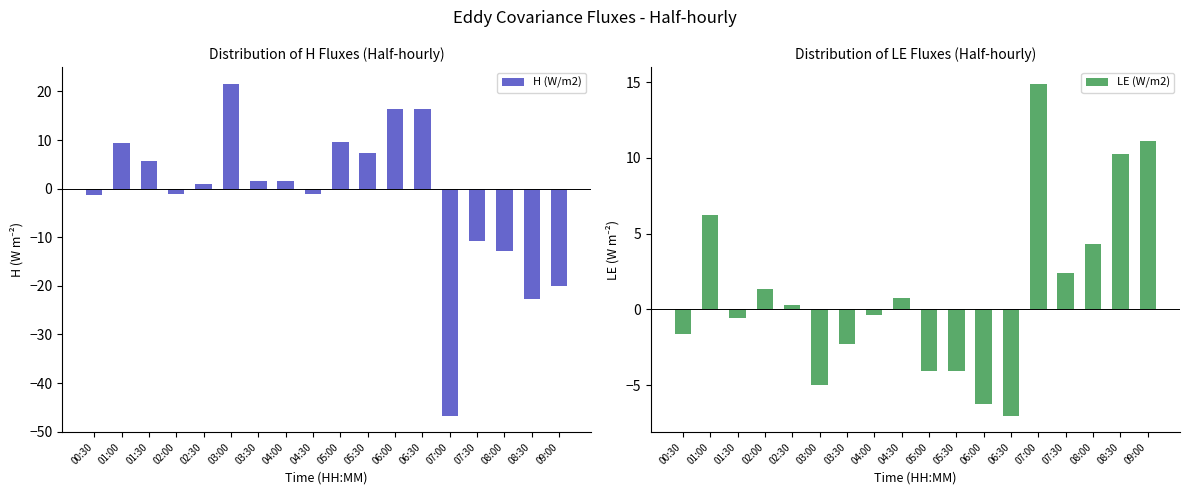

Which series changed the most between 02:00 and 05:30?

H (W/m2)